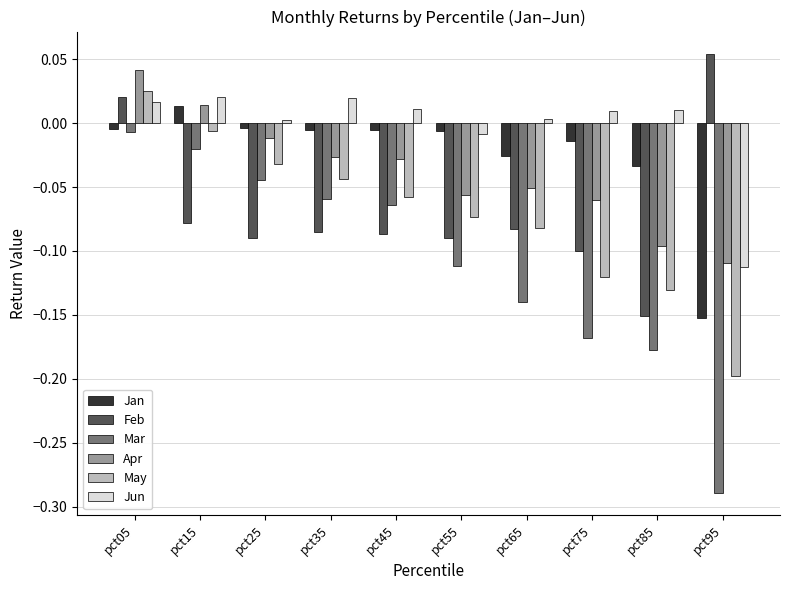

How many data points does each series have?

10